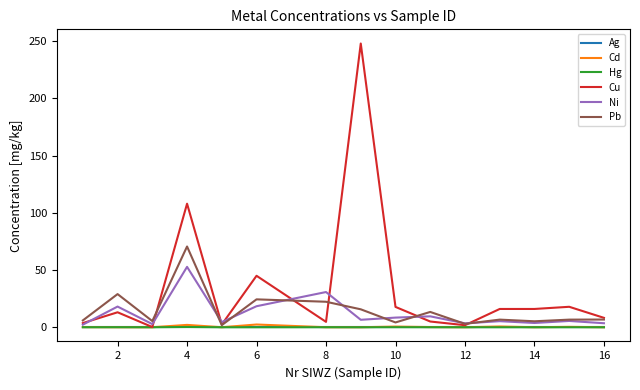

Which series has the largest range (max minus min)?

Cu